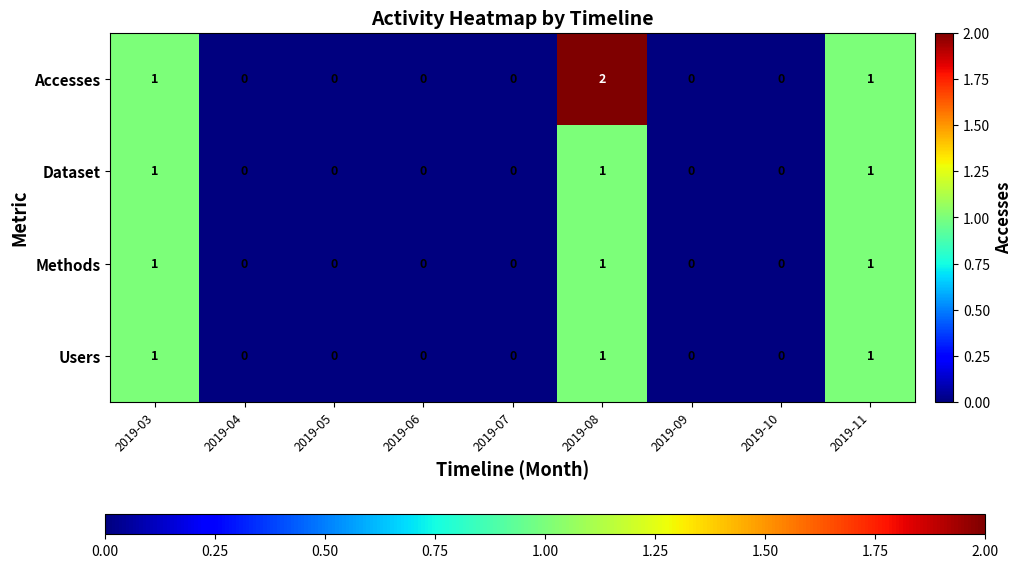

How many Users values are between 0 and 1?

9